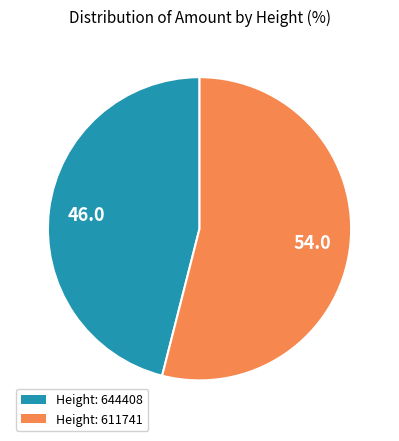

Do Height: 611741 and Height: 644408 together represent more than half of the pie?

Yes